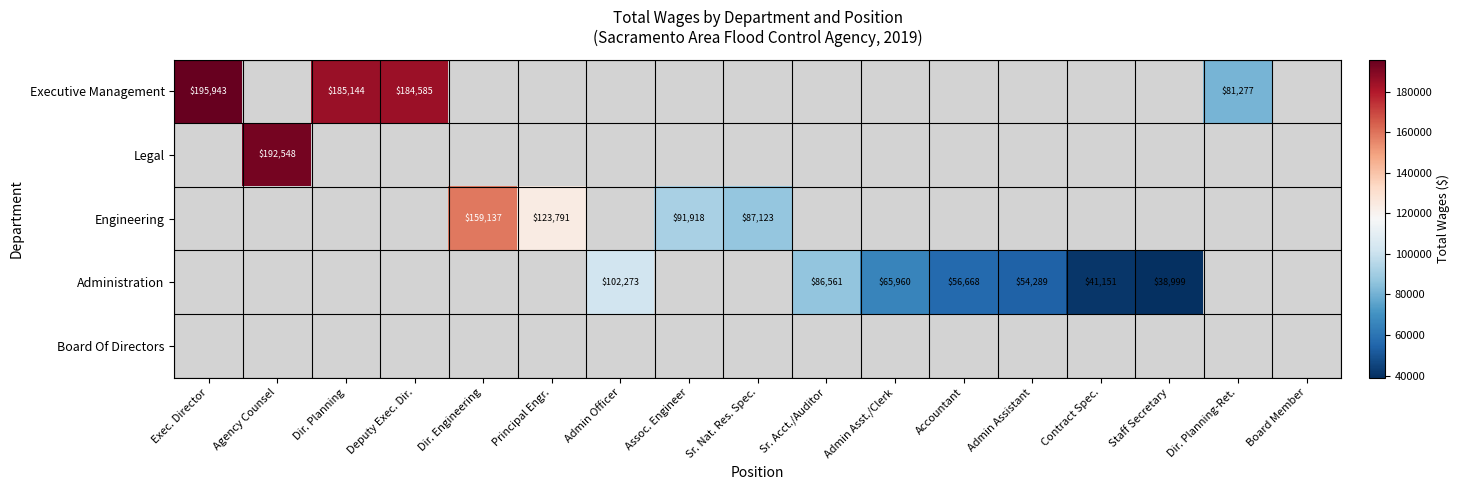

Rank the categories by Administration value from highest to lowest.

Admin Officer, Sr. Acct./Auditor, Admin Asst./Clerk, Accountant, Admin Assistant, Contract Spec., Staff Secretary, Exec. Director, Agency Counsel, Dir. Planning, Deputy Exec. Dir., Dir. Engineering, Principal Engr., Assoc. Engineer, Sr. Nat. Res. Spec., Dir. Planning-Ret., Board Member